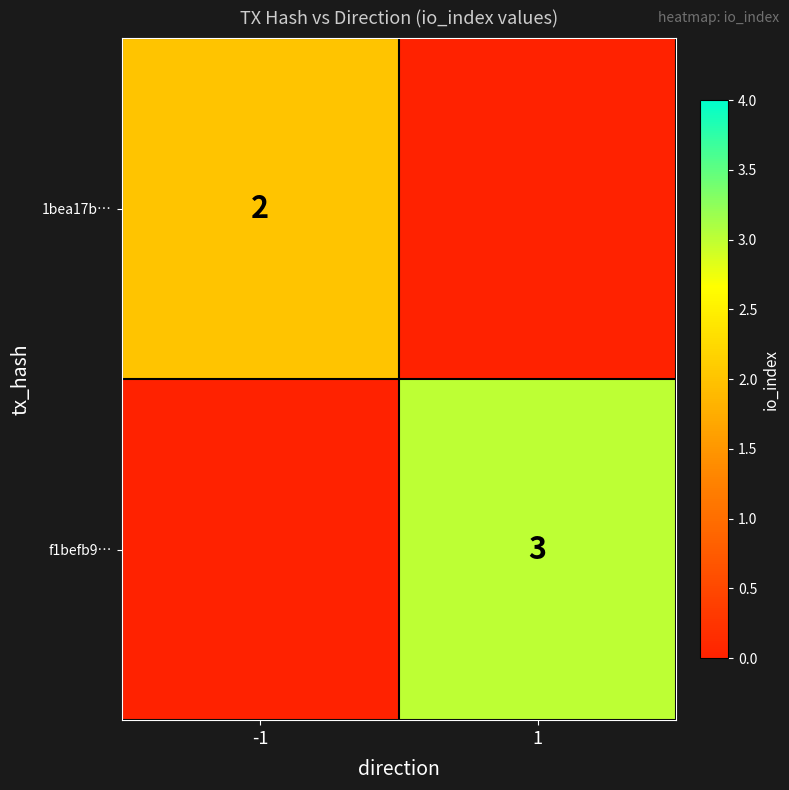

List the series in order of their overall mean, highest first.

f1befb9…, 1bea17b…